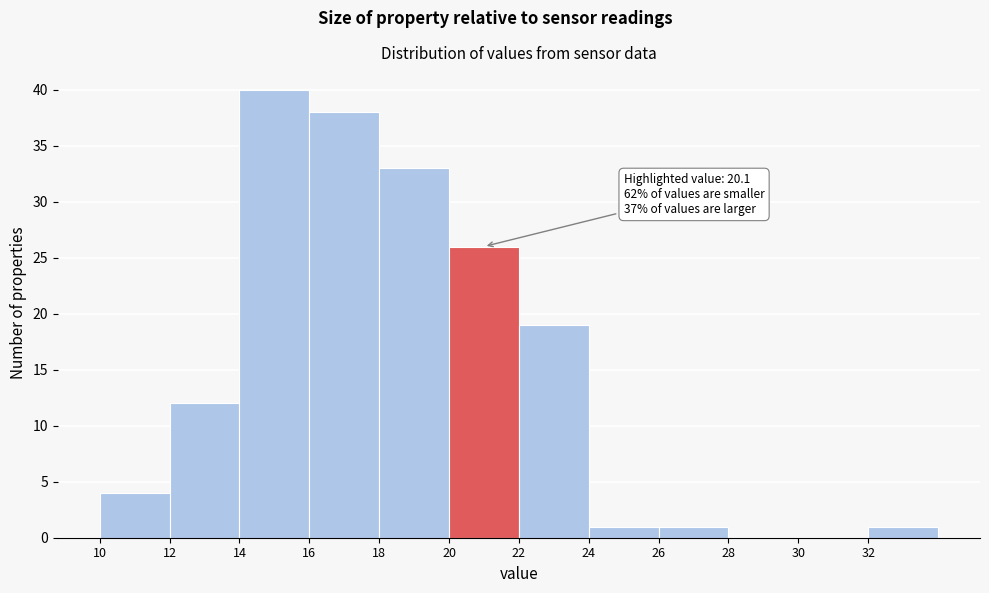

Which range on the x-axis has the tallest bar?

14 to 16